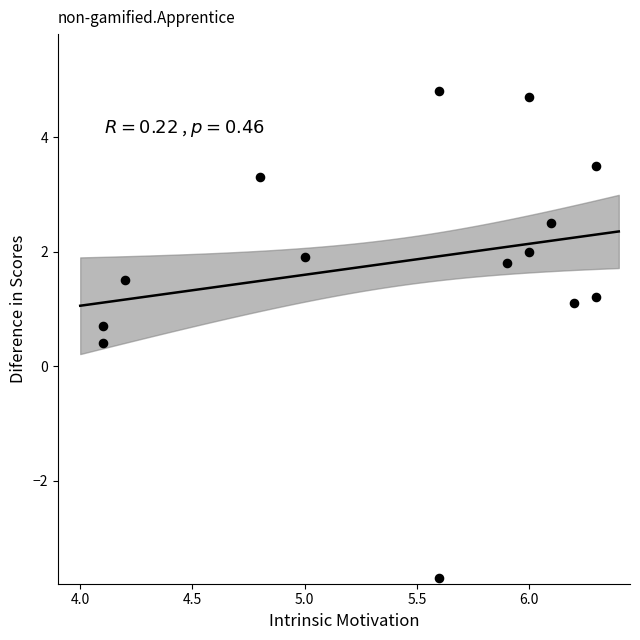

What Y value in the scatter plot is closest to 0?

0.4